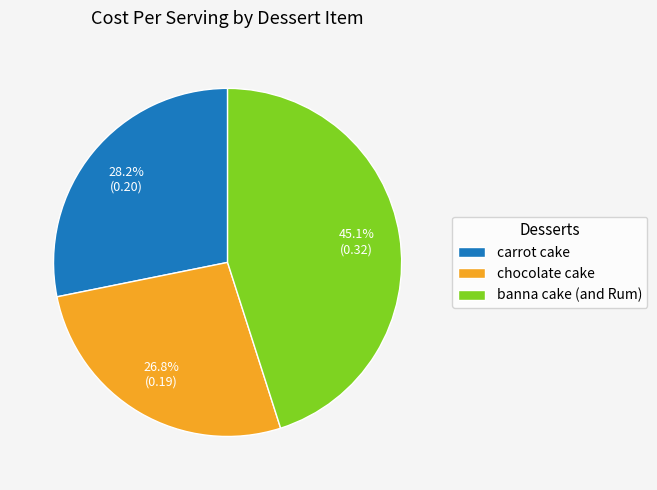

To the nearest percent, what is the combined percentage of banna cake (and Rum) and chocolate cake?

72%